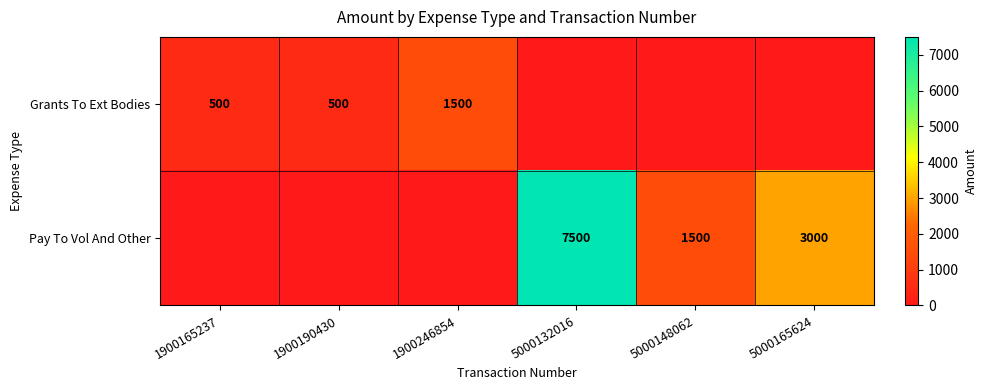

True or false: Grants To Ext Bodies has a value of 842 at 1900165237.

False